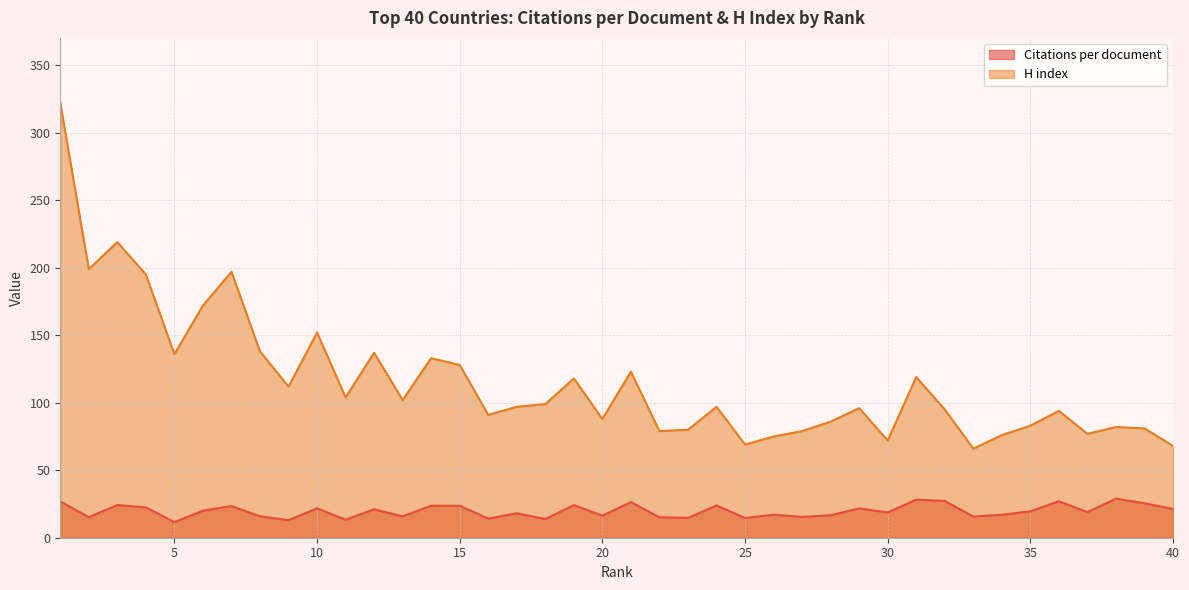

Rank the series by their maximum value, from lowest to highest.

Citations per document, H index